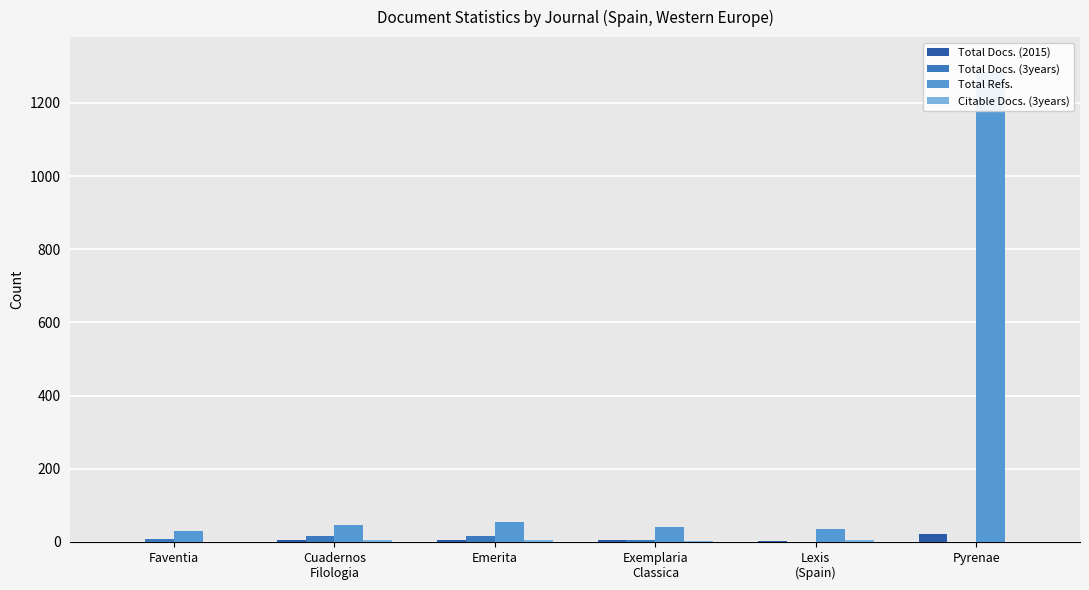

What is the average value of the Total Refs. series?

249